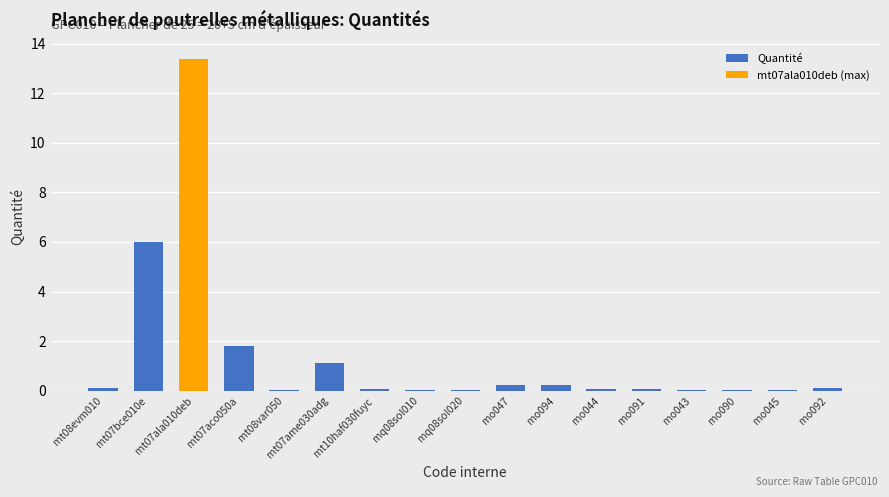

What is the difference between the maximum and second lowest values?

13.3